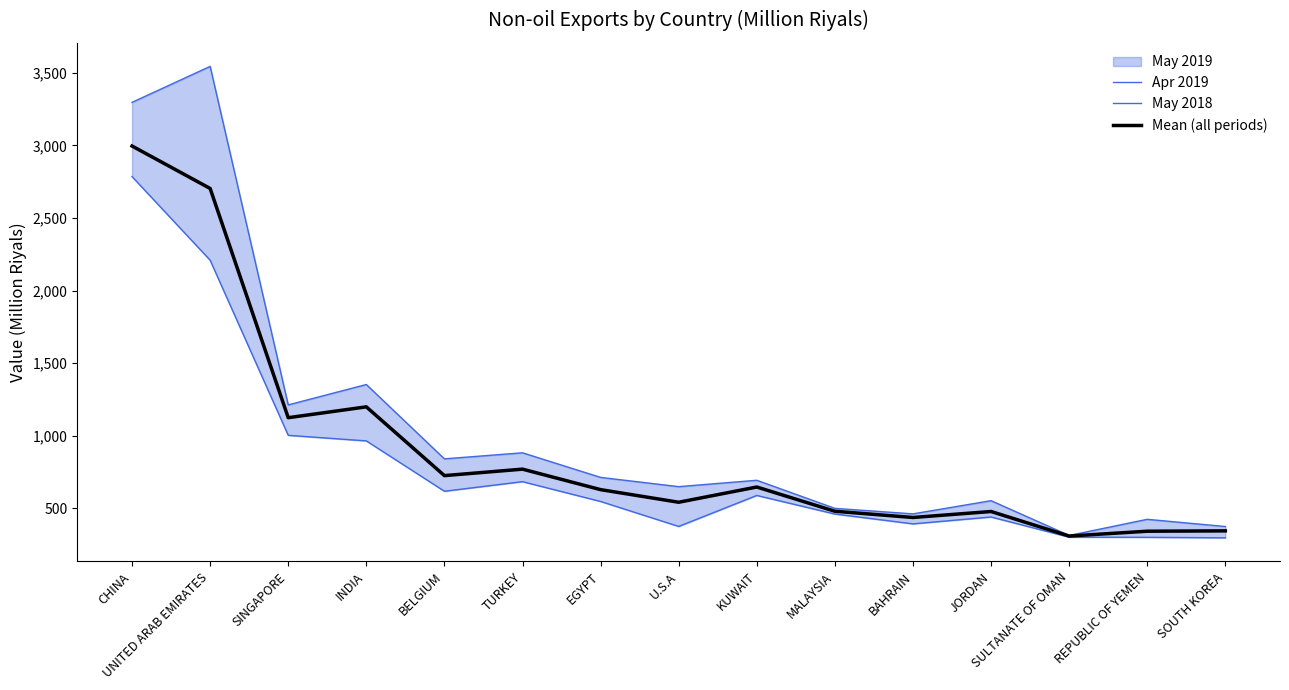

Where does the May 2018 series first go above 548?

CHINA